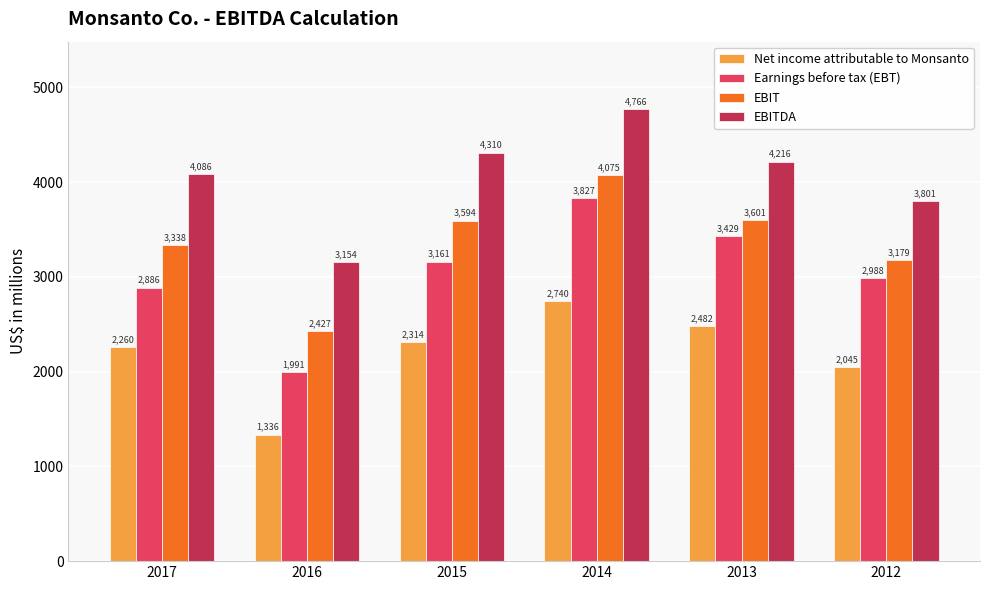

Rank the series by their maximum value, from lowest to highest.

Net income attributable to Monsanto, Earnings before tax (EBT), EBIT, EBITDA